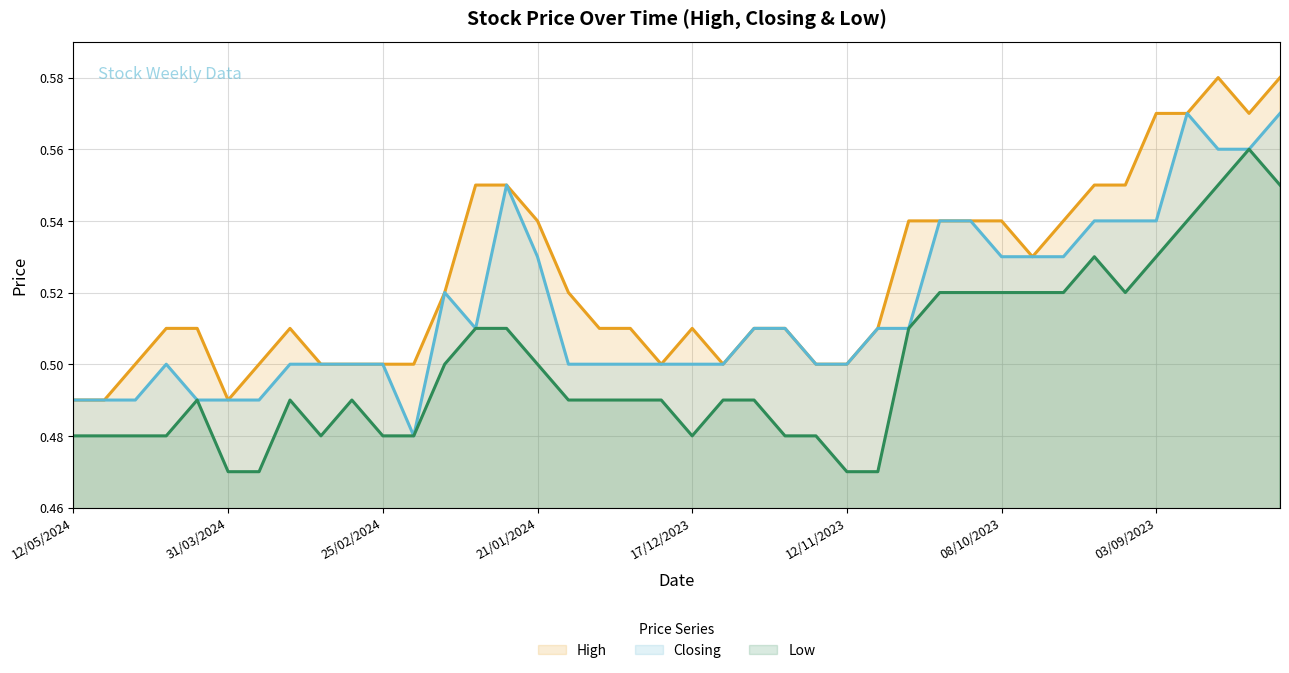

At which category does Closing reach its first local valley?

18/02/2024